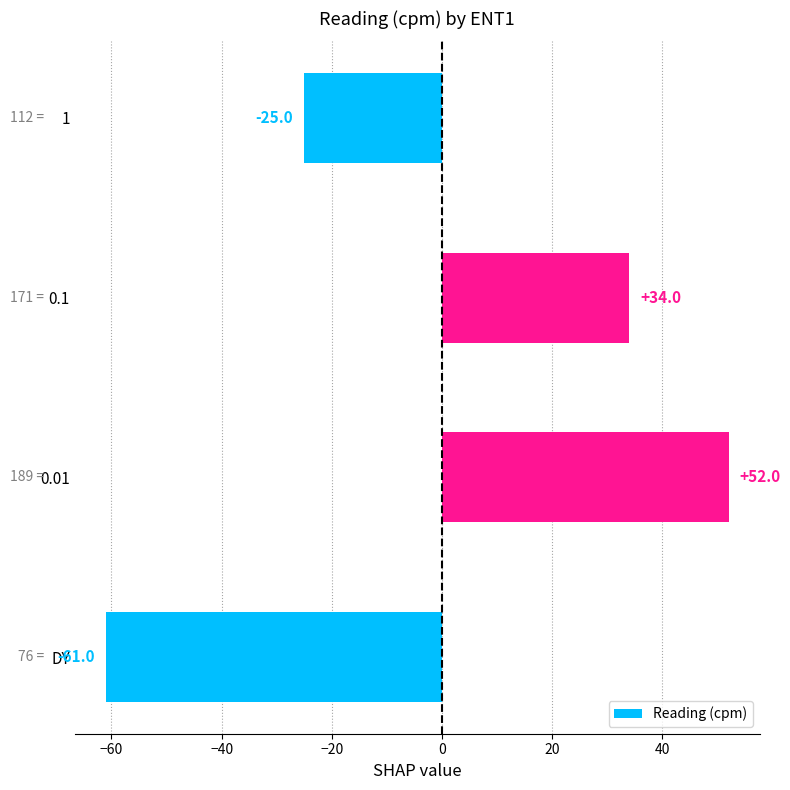

What is the difference between the maximum and minimum values?

113